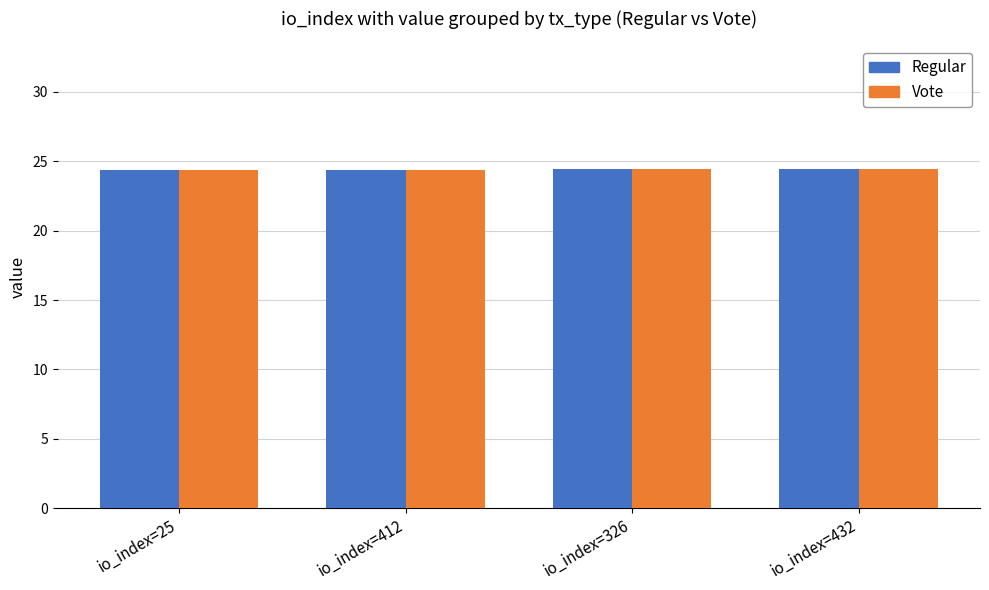

What is the average value of the Regular series?

24.4